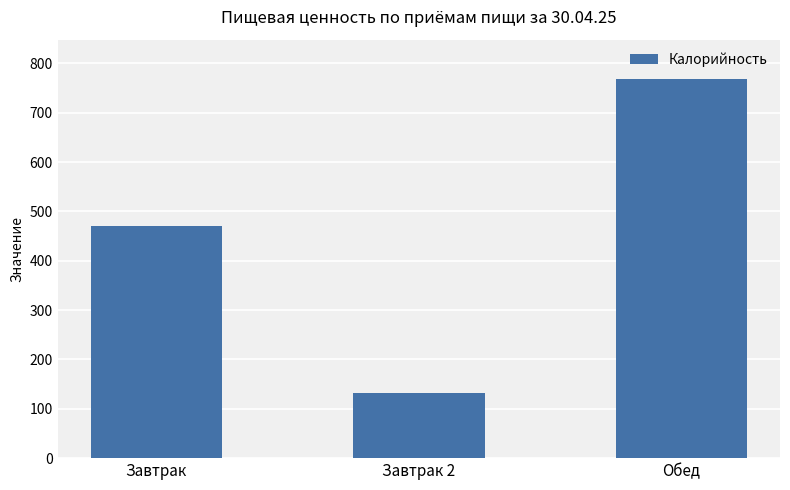

What is the change in value from Завтрак to Обед?

+298.4